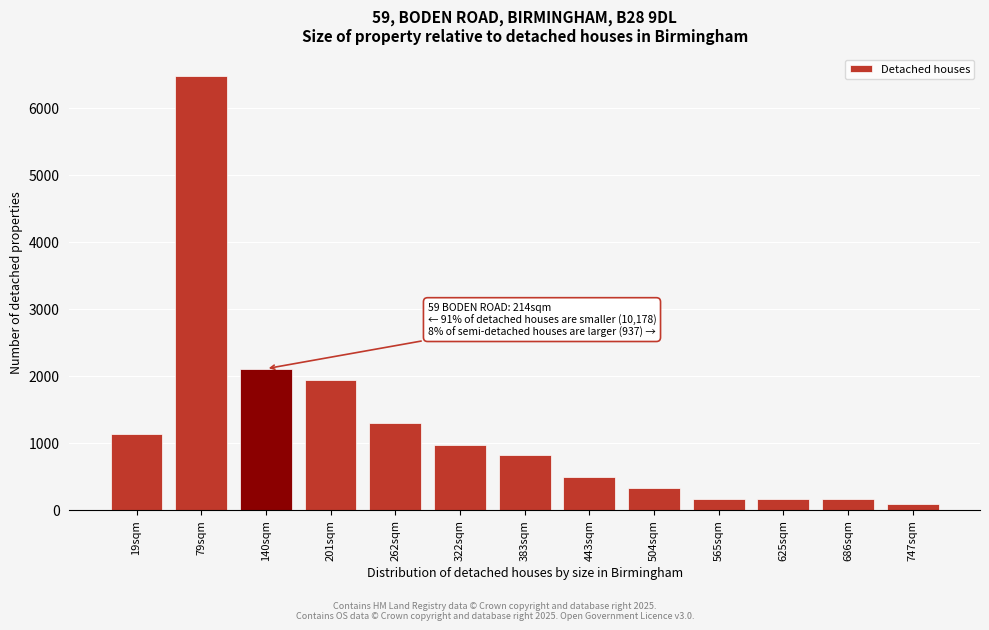

Reading left to right, what are all the values shown in this chart?

19sqm=1132	79sqm=6468	140sqm=2102	201sqm=1940	262sqm=1294	322sqm=970	383sqm=808	443sqm=485	504sqm=323	565sqm=162	625sqm=162	686sqm=162	747sqm=81